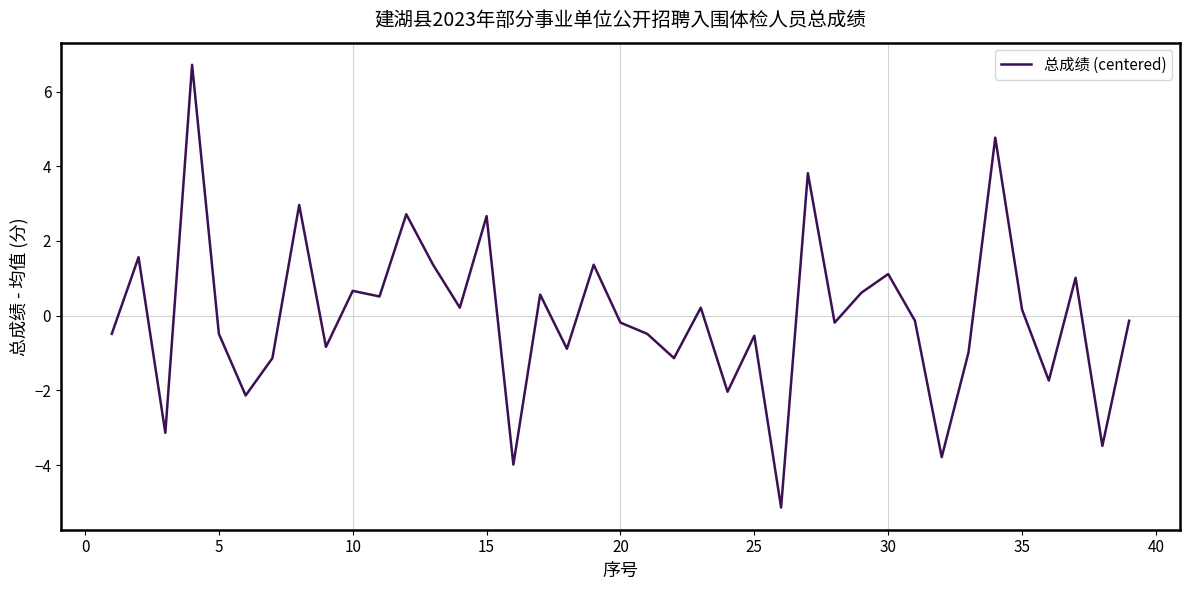

How many values are below 0?

21